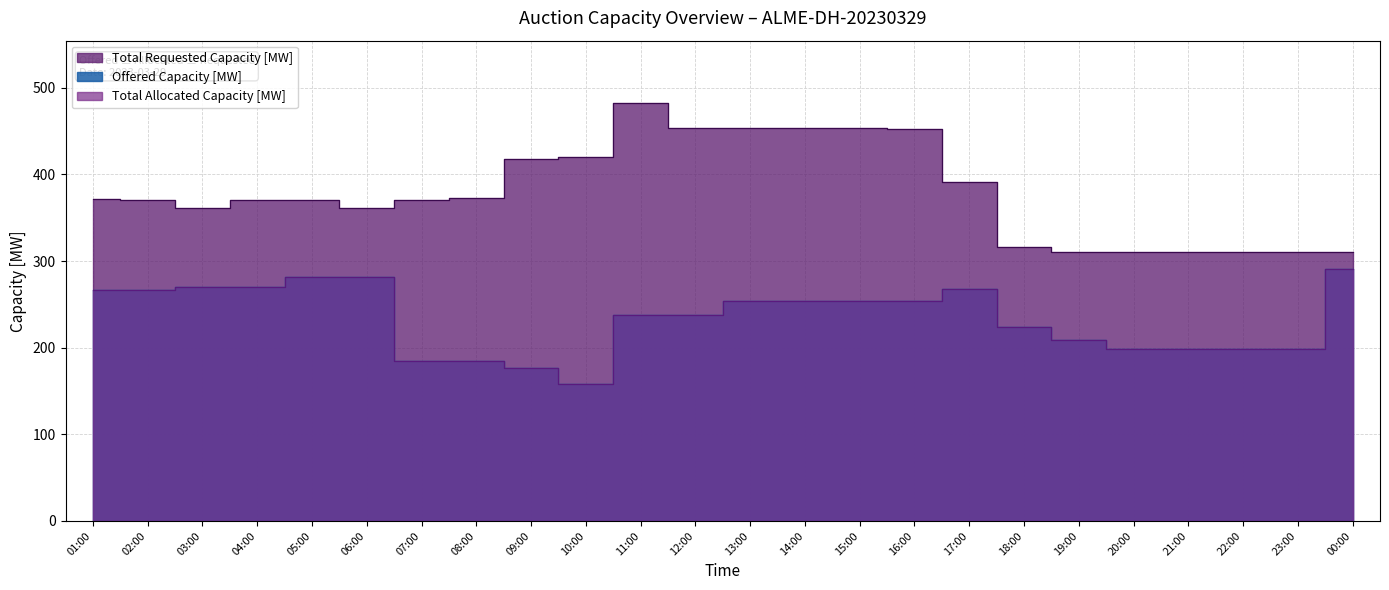

Which series changed the most between 01:00 and 20:00?

Offered Capacity [MW]